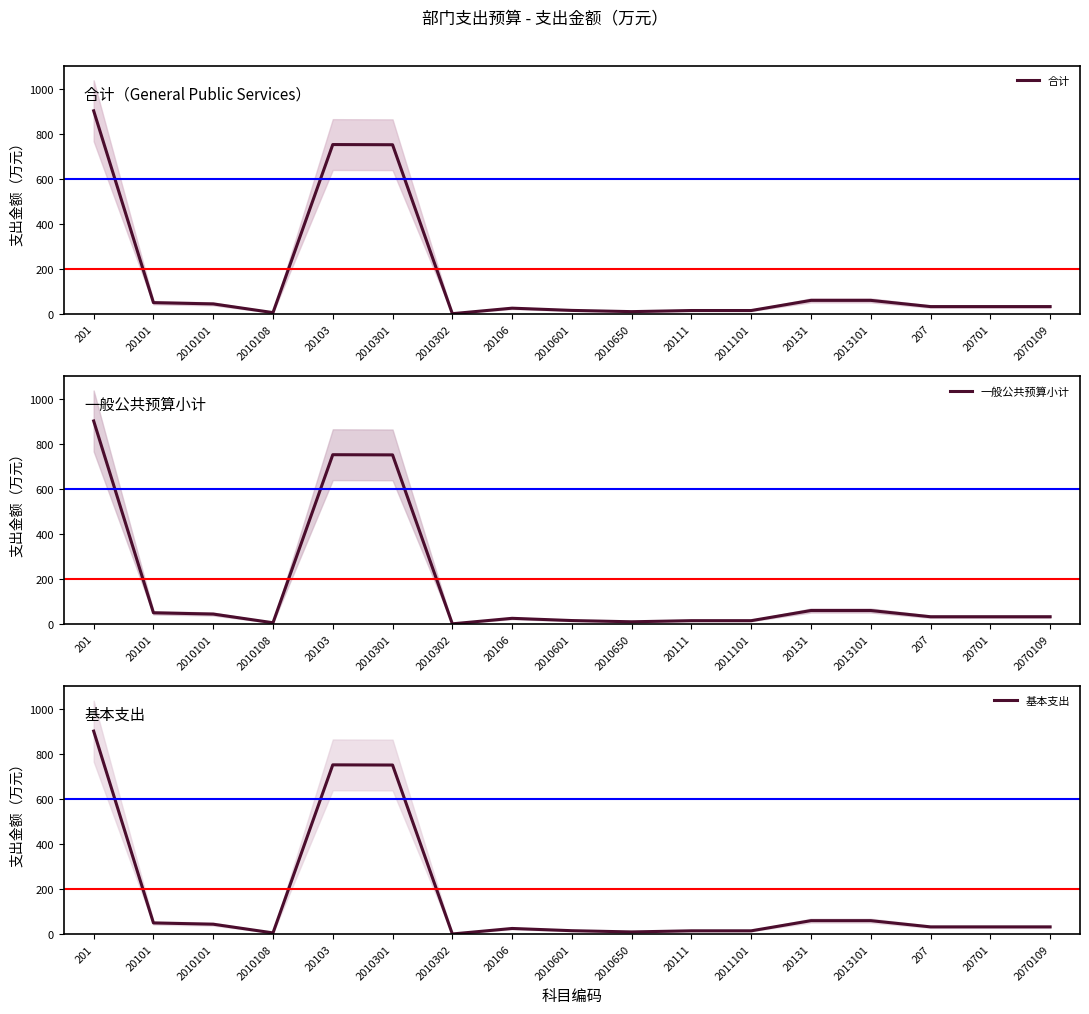

At how many categories does at least one series exceed 82?

3